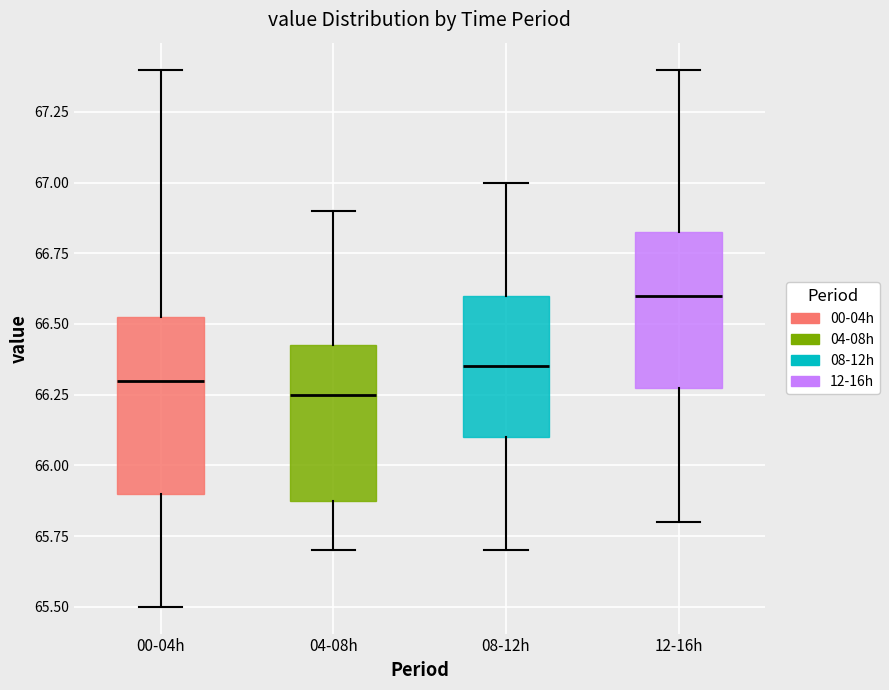

Where is the lower edge of the box for 12-16h on the y-axis? The values are not printed on the chart, so give them approximately, as read against the axis.

66.30